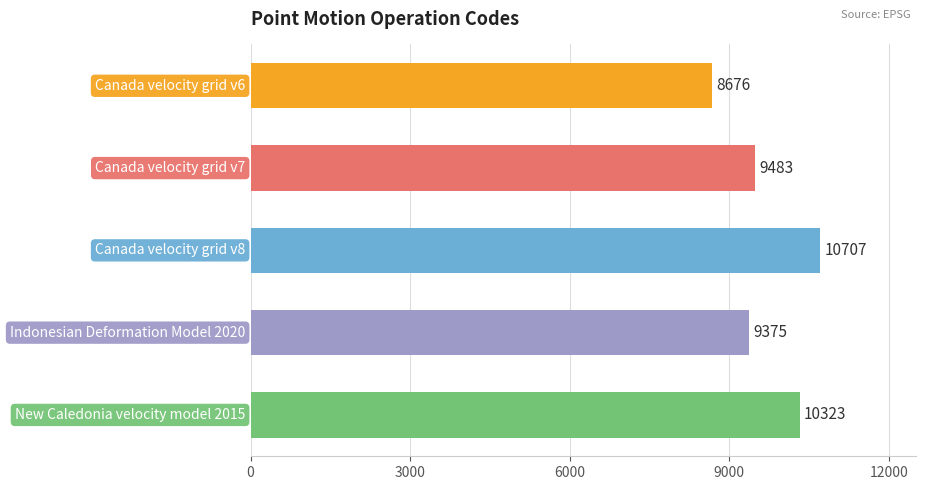

Reading bottom to top, list all the values displayed in this chart.

10323	9375	10707	9483	8676